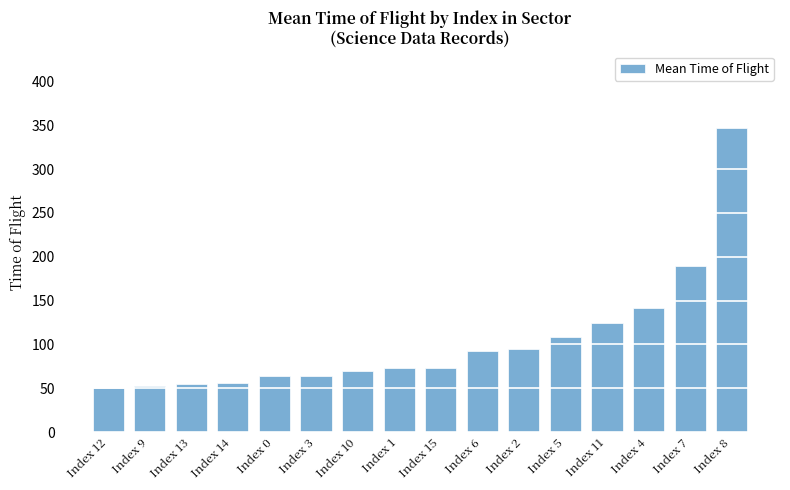

What is the label of the 12th bar from the left?

Index 5